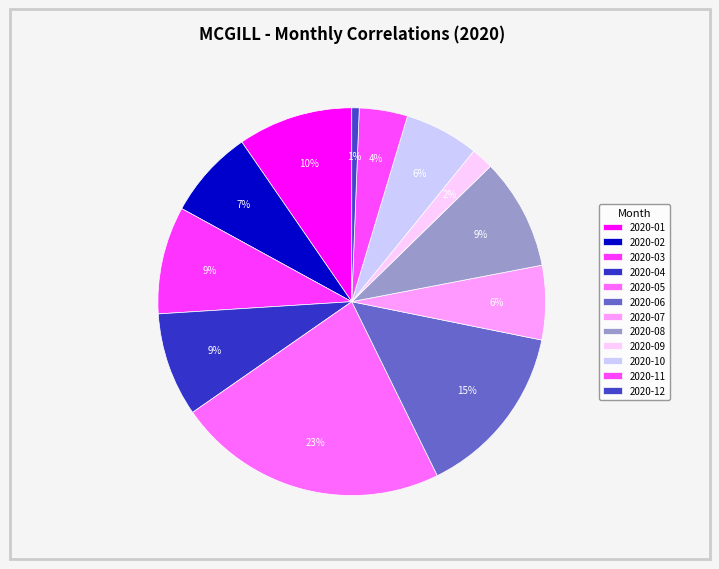

Is it true that 2020-03 is 1% of the pie?

False